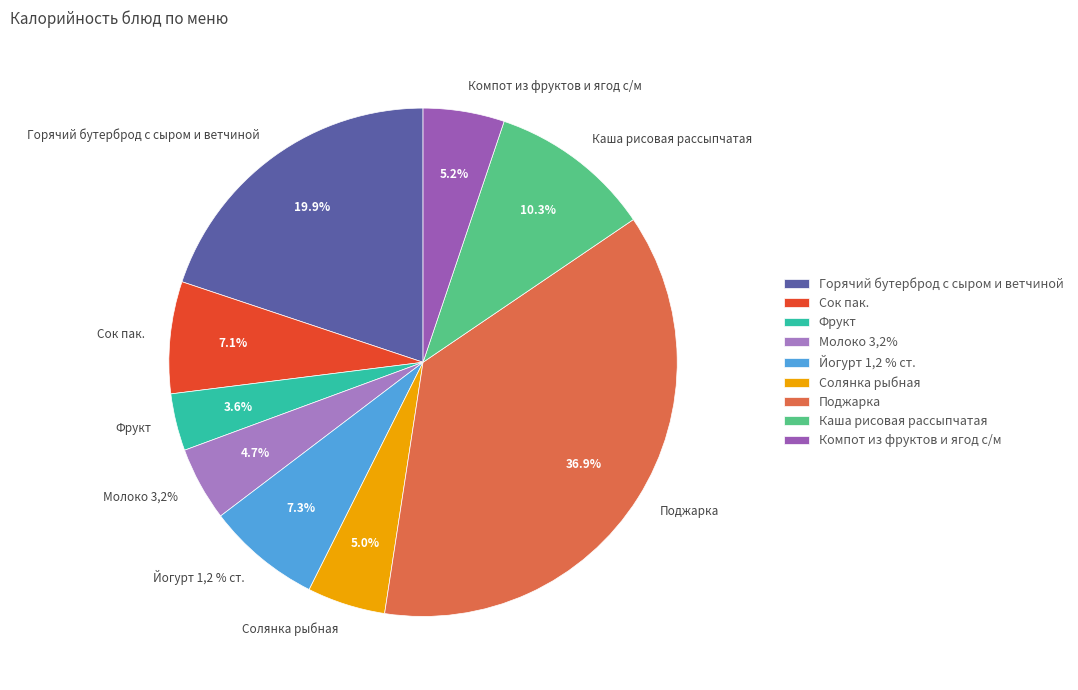

To the nearest percent, what is the difference between the Поджарка and Сок пак. slice percentages?

30%